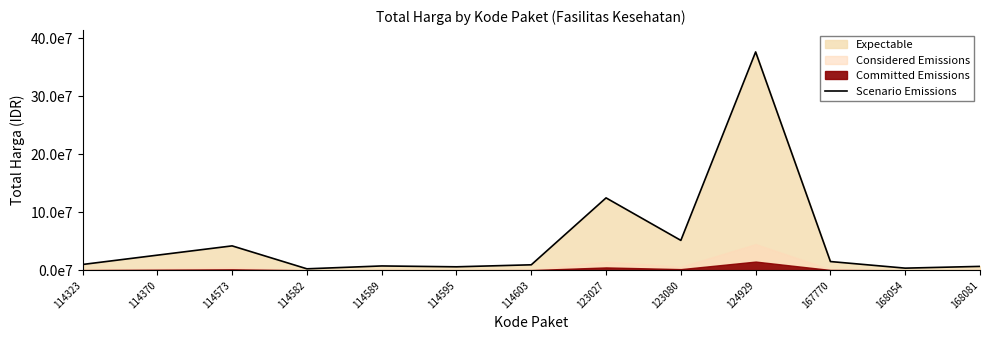

True or false: the data has more than 2 interior local peaks.

True